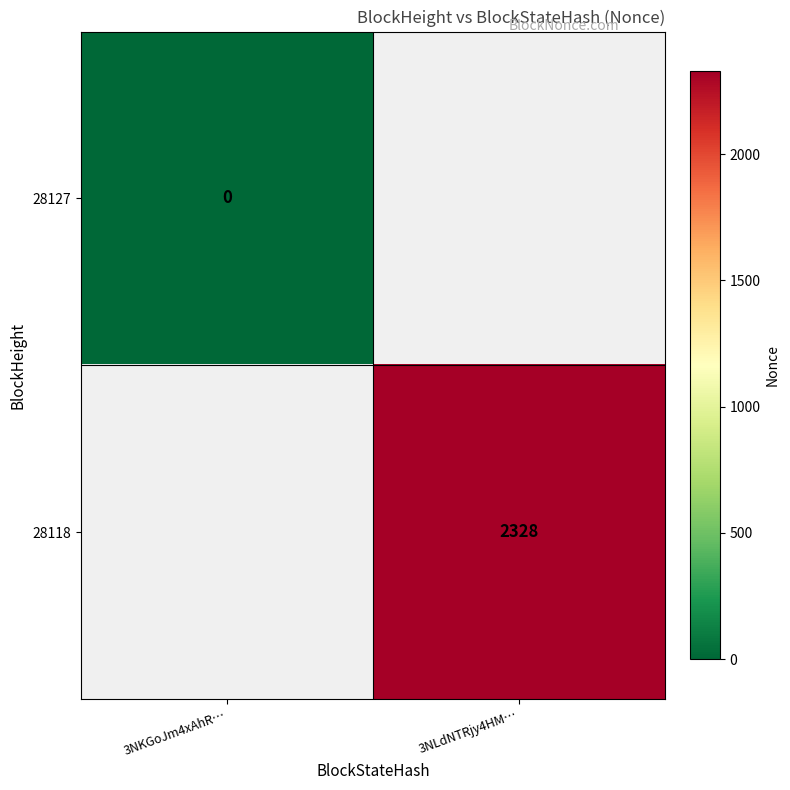

What is the maximum value shown in the chart?

2328.0